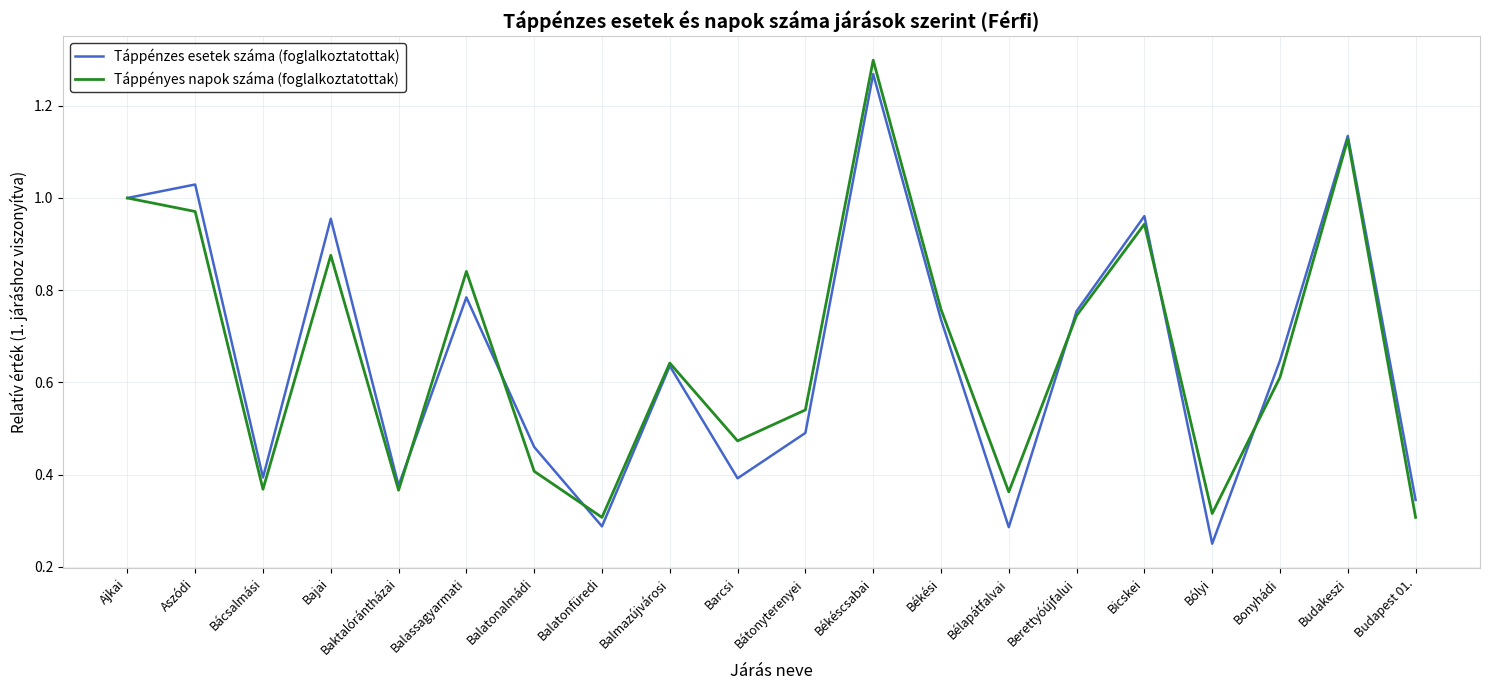

What is the total value across all series at Ajkai?

2.0